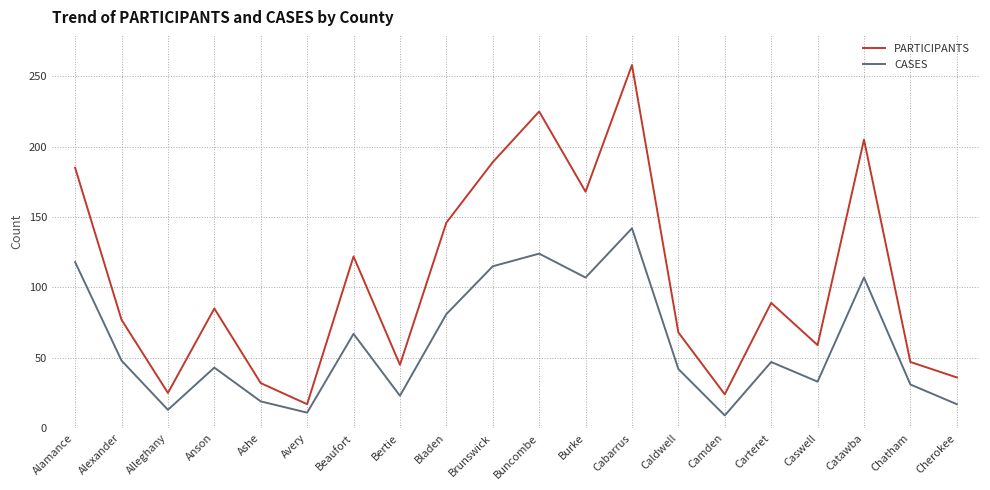

At how many categories does at least one series exceed 30?

17